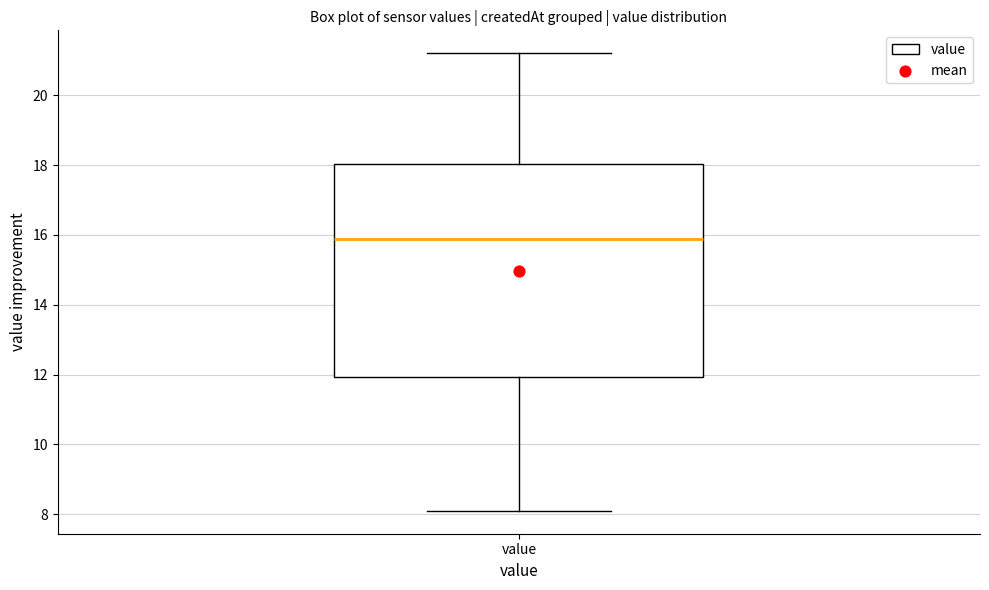

Read this box plot against the y-axis: the position of the median line, the range covered by the box, and the ends of both whiskers. The values are not printed on the chart, so give them approximately, as read against the axis.

median 15.8, box 12.0 to 18.0, whiskers 8.2 to 21.2